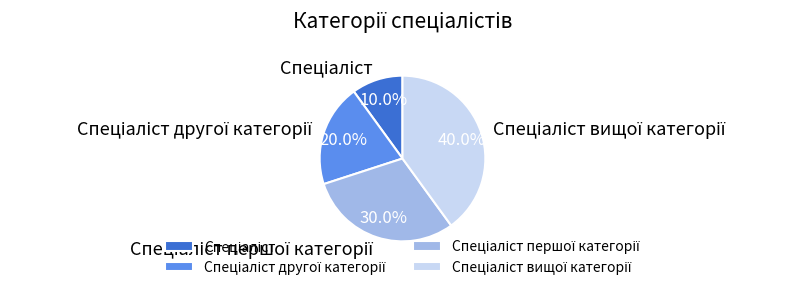

Does any single category account for the majority?

No